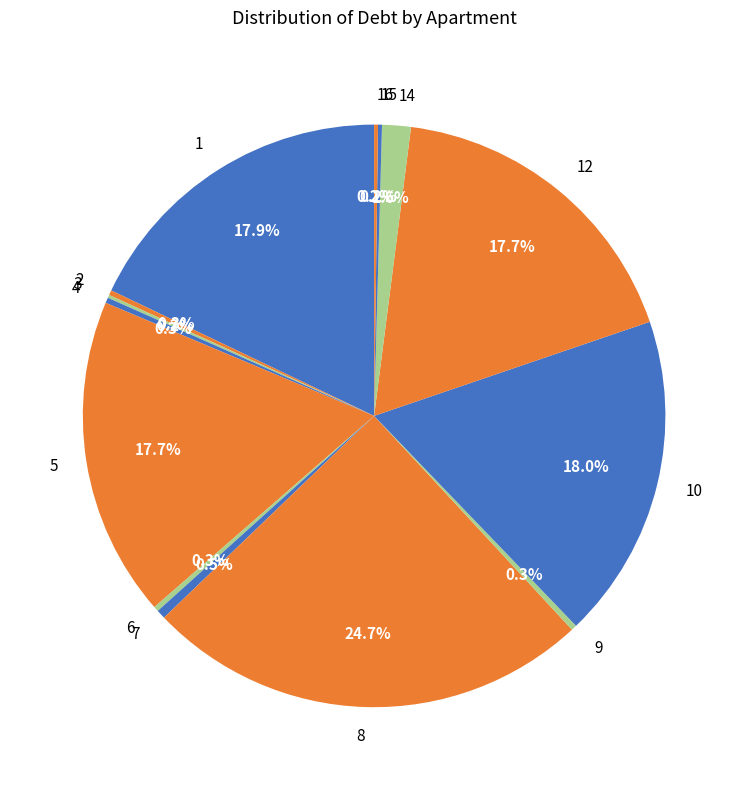

Approximately how many times larger is the value at 5 compared to 8?

0.7